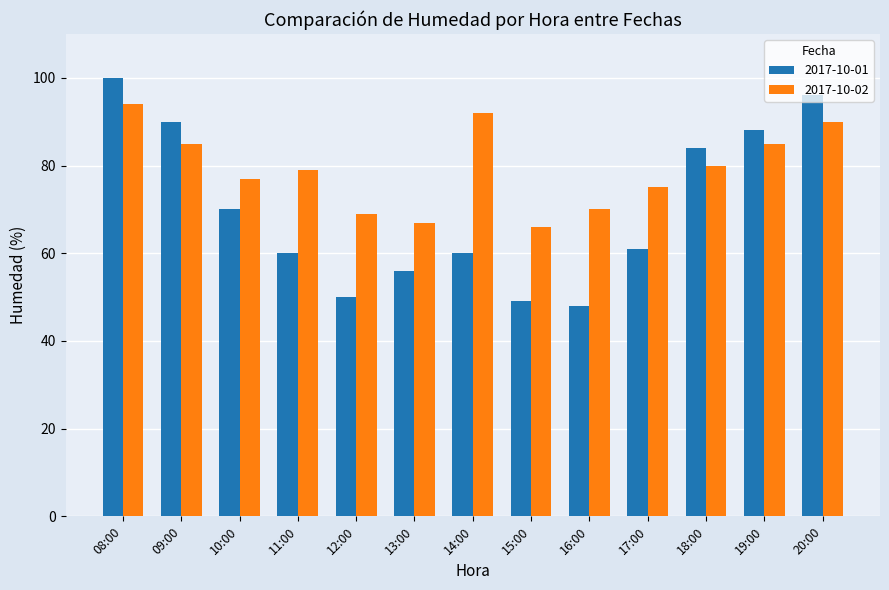

Reading left to right, list all the values displayed in this chart.

2017-10-01: 08:00=100	09:00=90	10:00=70	11:00=60	12:00=50	13:00=56	14:00=60	15:00=49	16:00=48	17:00=61	18:00=84	19:00=88	20:00=96
2017-10-02: 08:00=94	09:00=85	10:00=77	11:00=79	12:00=69	13:00=67	14:00=92	15:00=66	16:00=70	17:00=75	18:00=80	19:00=85	20:00=90